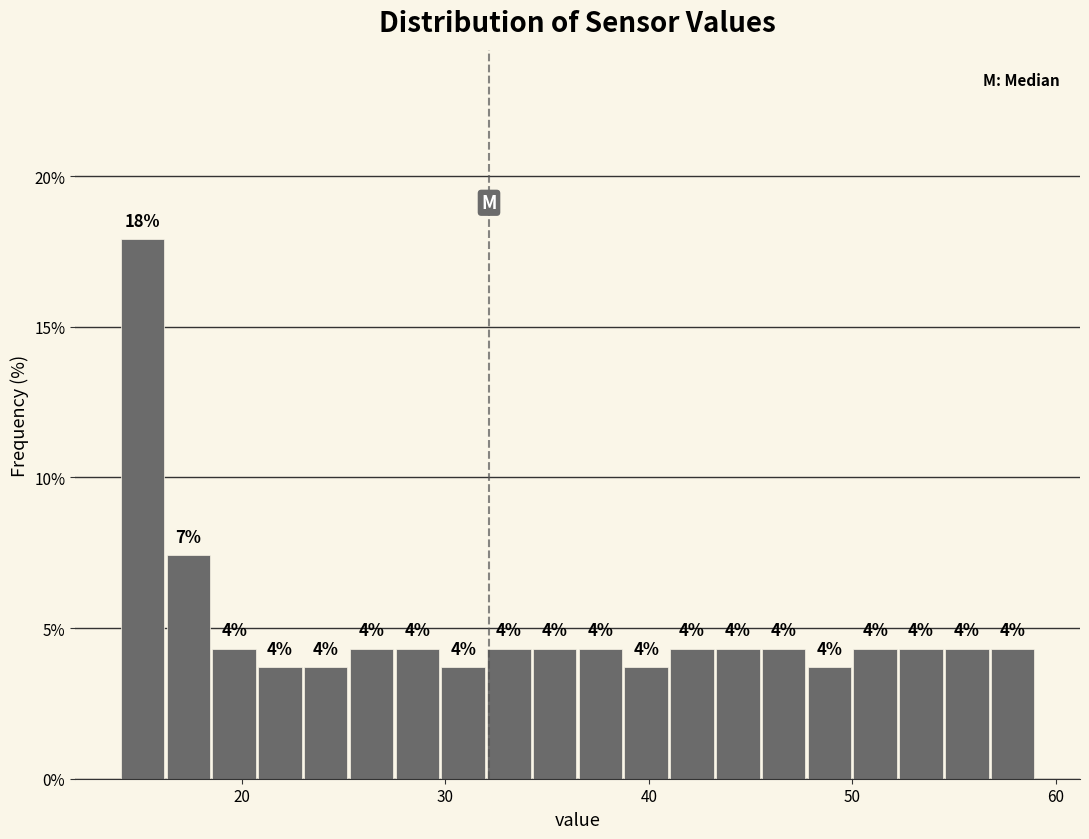

Read against the x-axis, roughly where is the centre of the tallest bar?

15